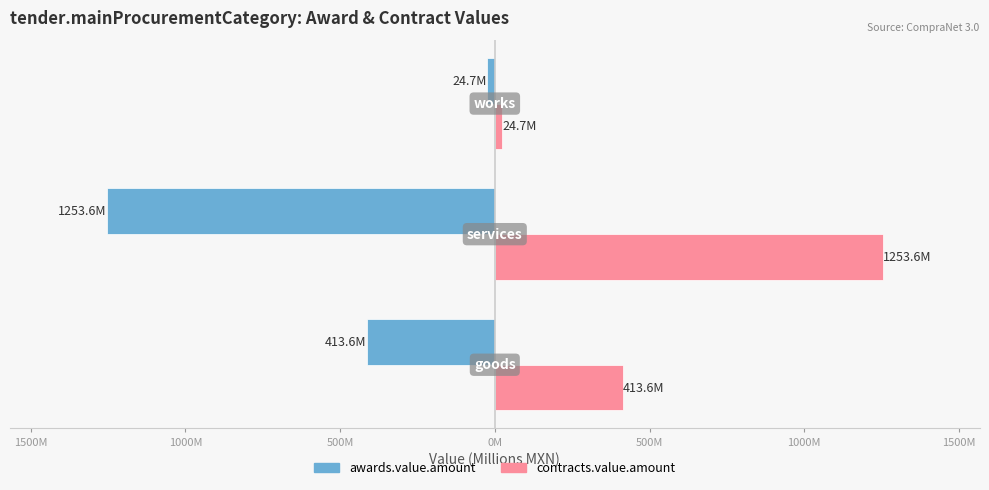

What are all the series names shown in the legend?

awards.value.amount, contracts.value.amount